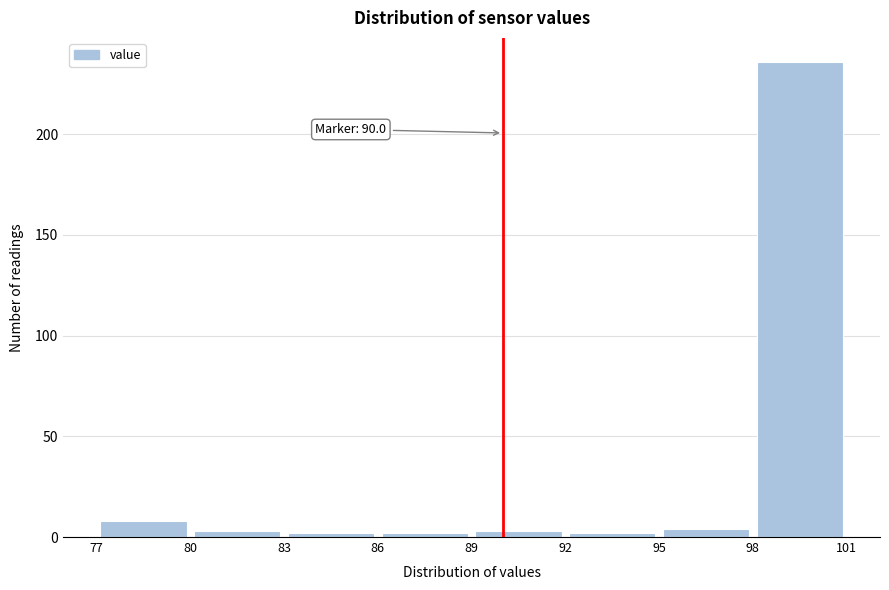

Which range on the x-axis has the tallest bar?

98 to 101